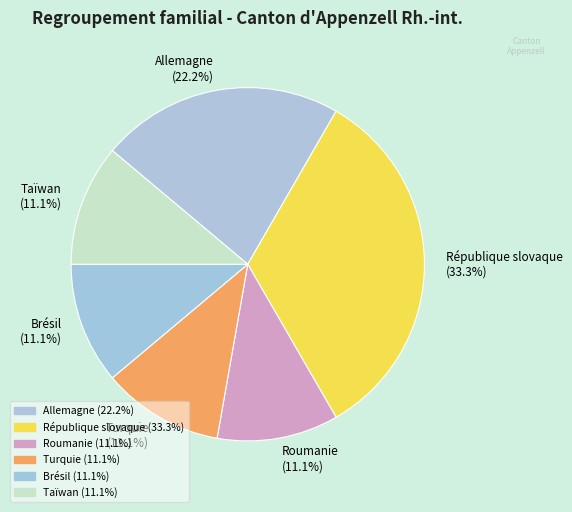

How many segments does this pie chart have?

6